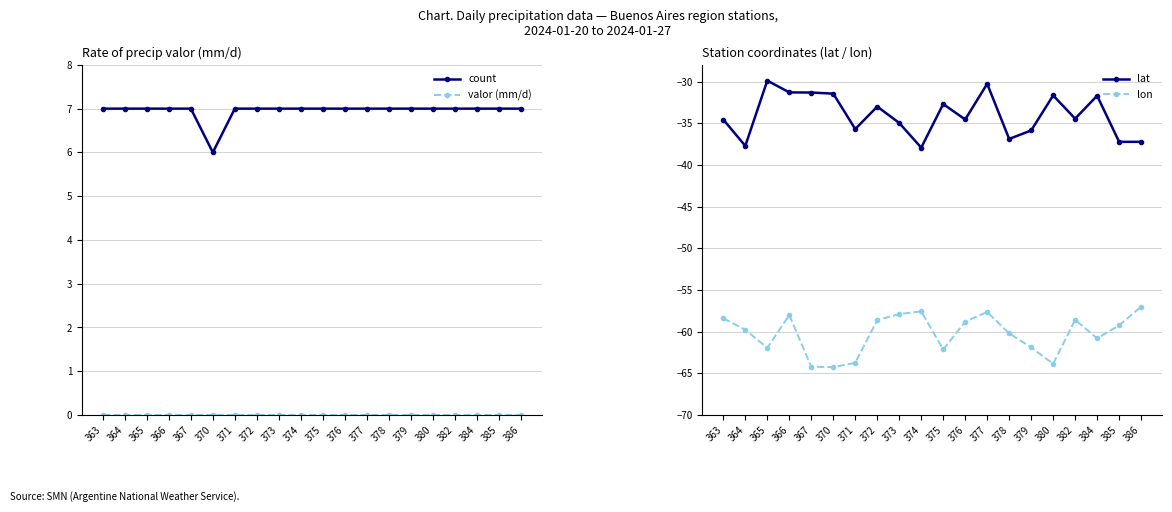

True or false: valor (mm/d) and count cross at least once.

False